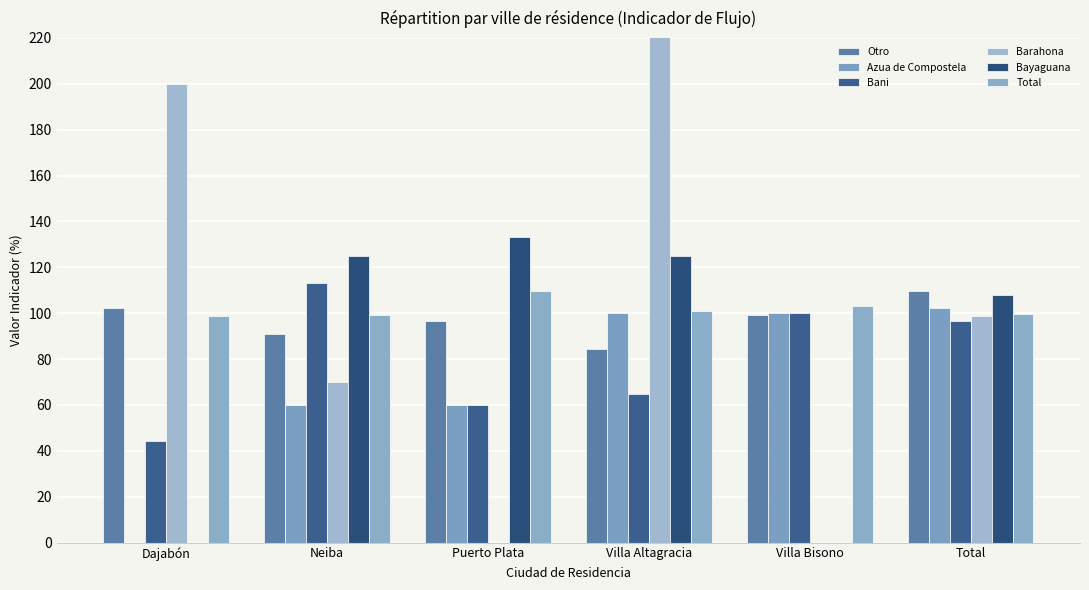

What are all the series names shown in the legend?

Otro, Azua de Compostela, Bani, Barahona, Bayaguana, Total